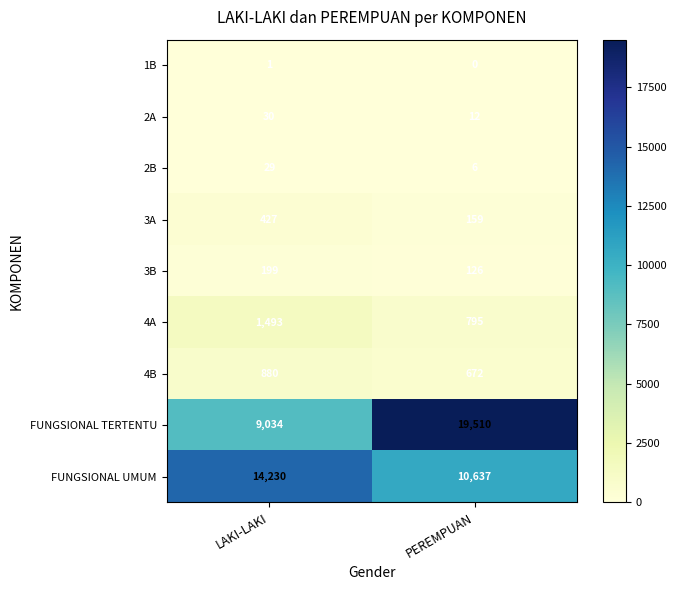

Is the value of 4A at LAKI-LAKI greater than the value of FUNGSIONAL UMUM at LAKI-LAKI?

No